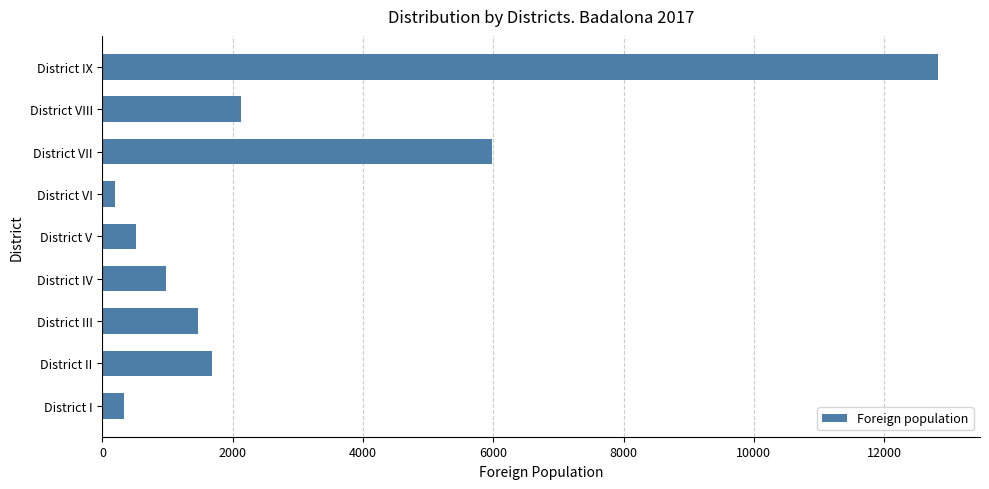

How many bars are there in total?

9